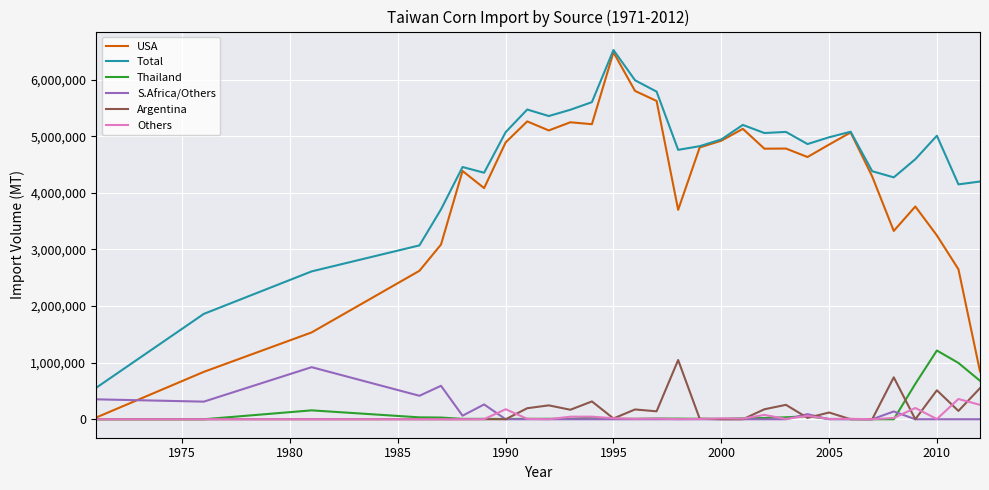

True or false: S.Africa/Others and Total intersect in this chart.

False